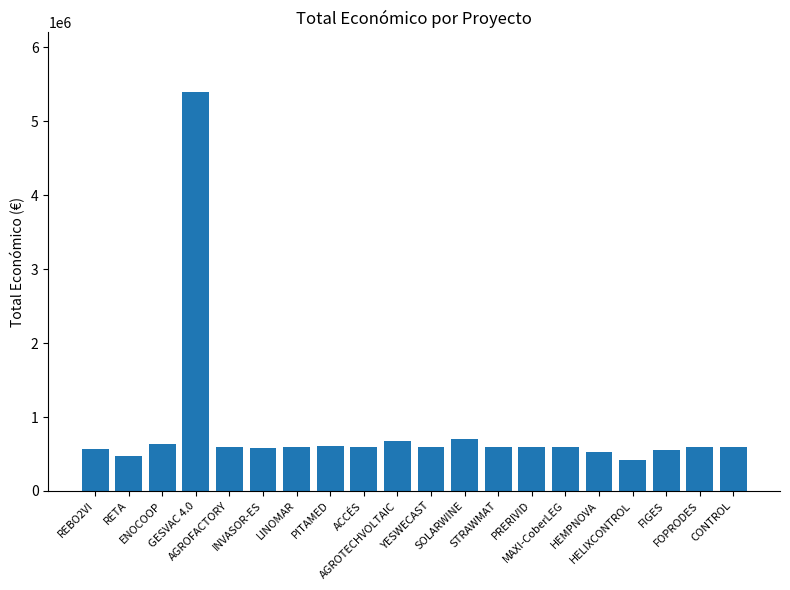

What is the maximum value shown in the chart?

5390598